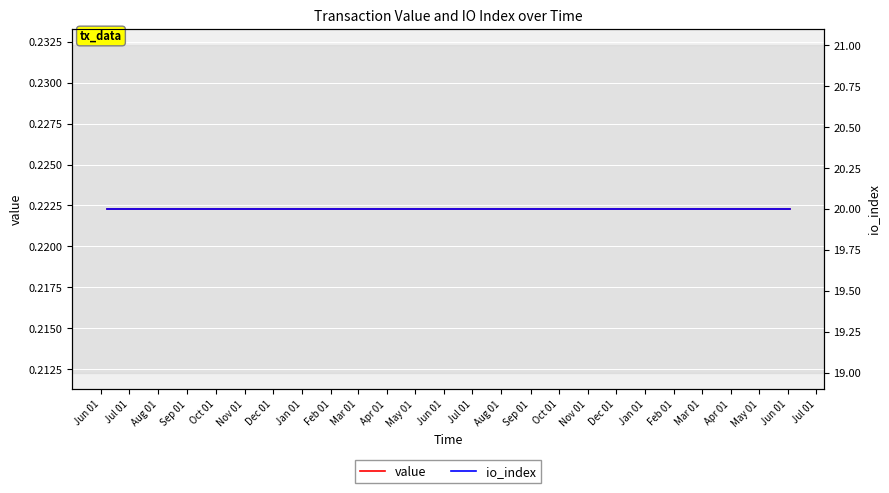

The value of io_index at Jun 01 is 20.0. True or false?

True